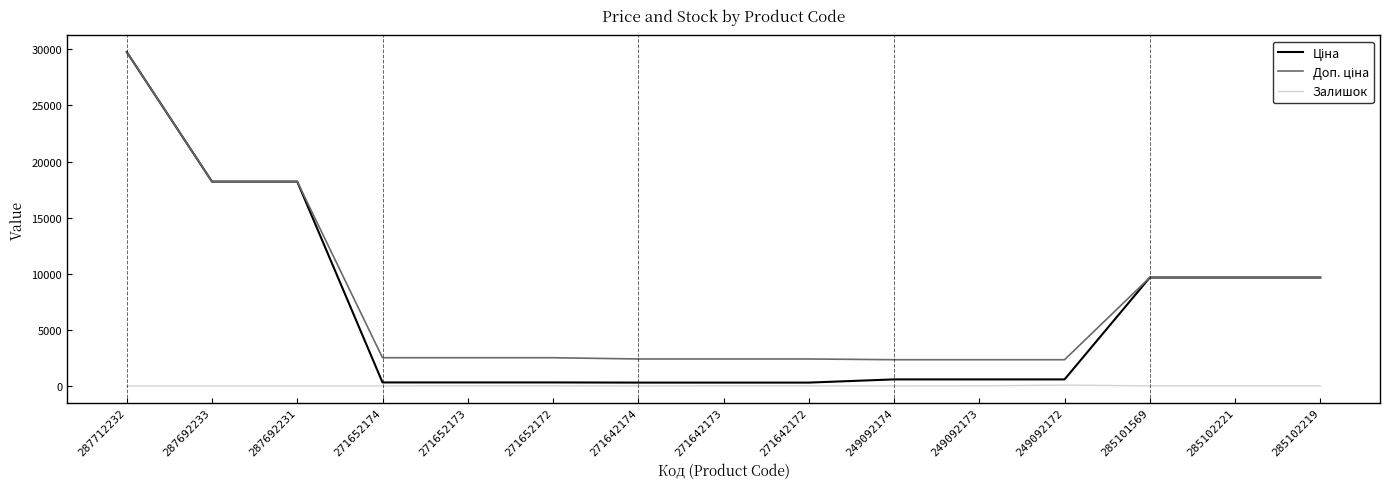

What is the greatest value displayed?

29761.5